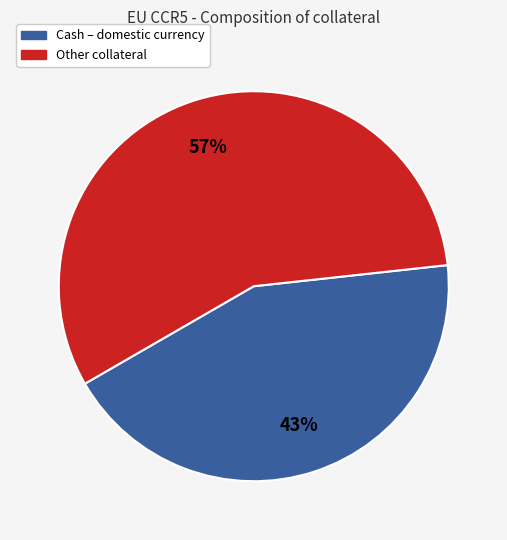

Combined, do Cash – domestic currency and Other collateral account for over 50%?

Yes